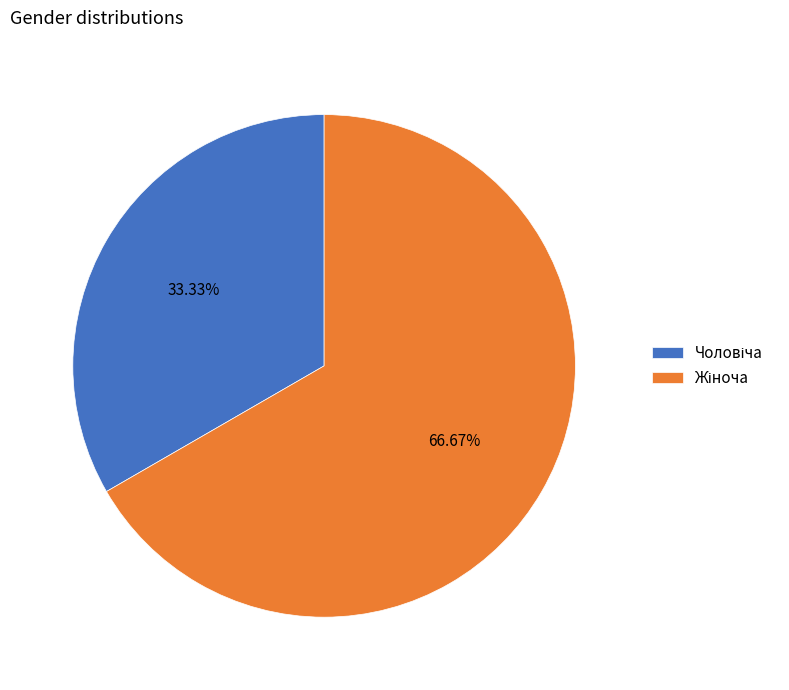

Is there any slice that represents more than half of the pie?

Yes